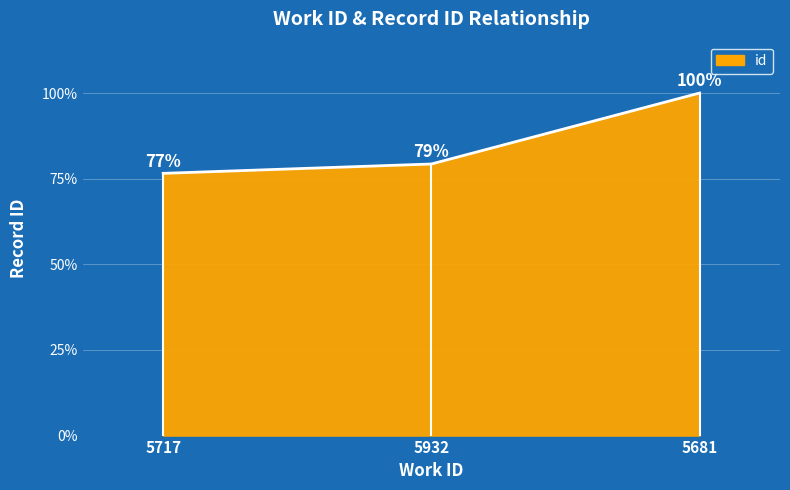

What is the approximate value at 5717?

76.6